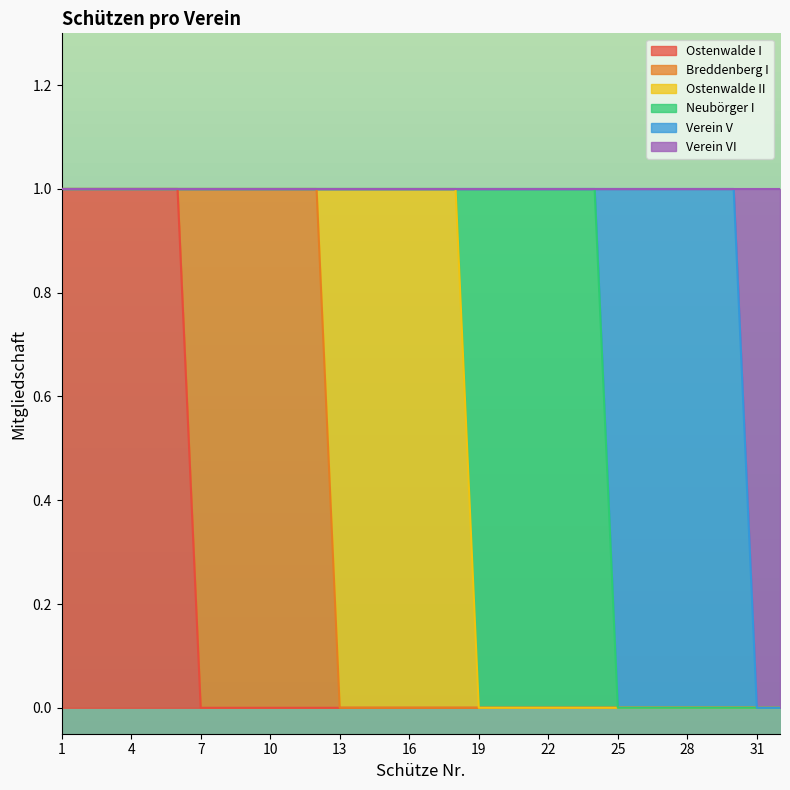

Does the chart have visible grid lines?

No